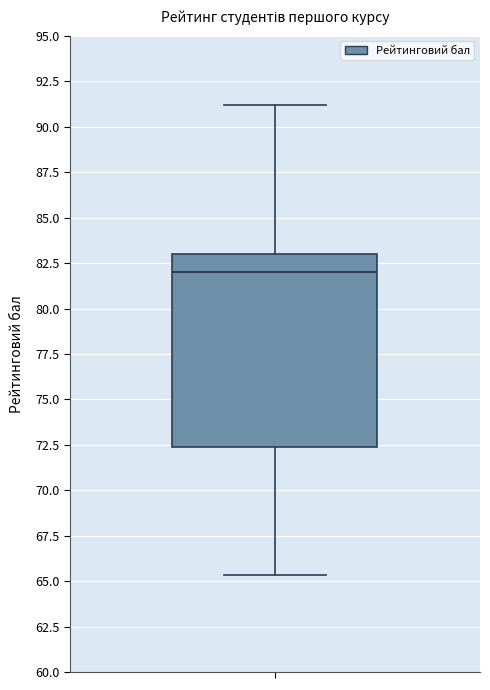

Transcribe this box plot: give where the median line is, the range the box spans, and where the two whiskers end, as read against the y-axis. The values are not printed on the chart, so give them approximately, as read against the axis.

median 82.0, box 72.5 to 83.0, whiskers 65.5 to 91.0